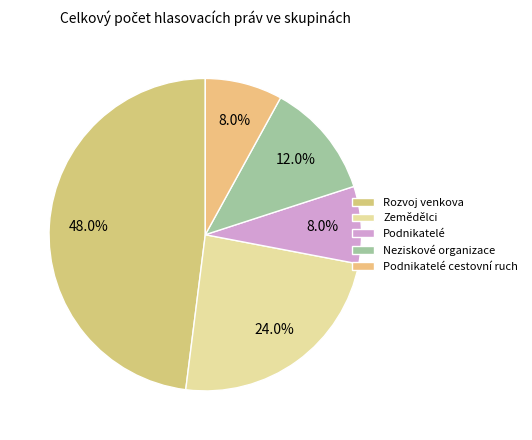

What is the smallest slice in the pie chart?

Podnikatelé